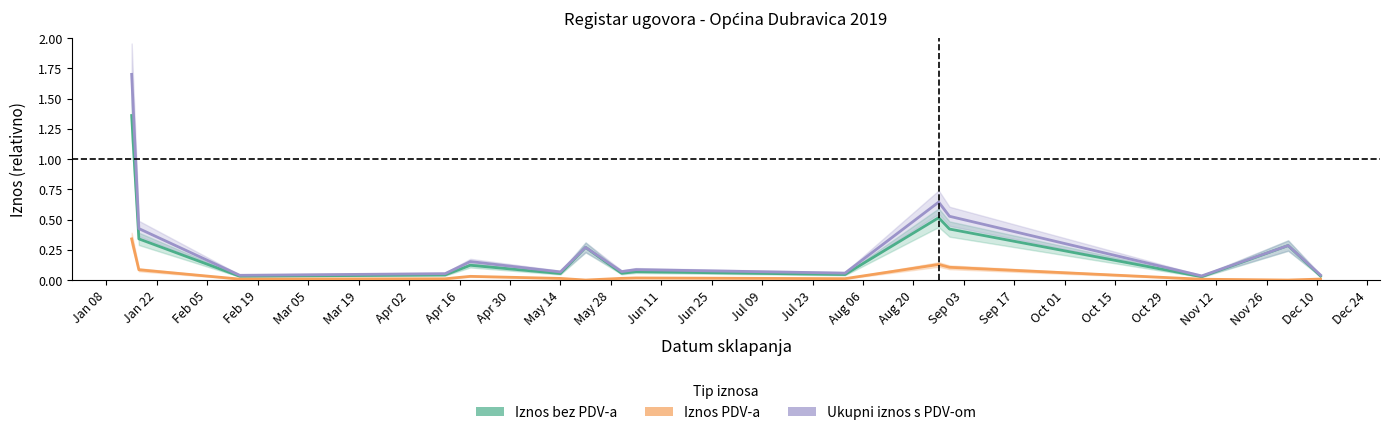

Count the number of categories in the chart.

16